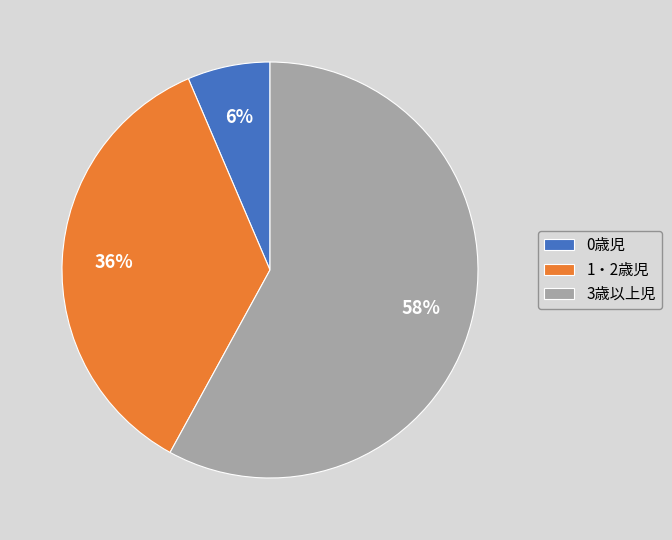

Is it true that 3歳以上児 is 58% of the pie?

True